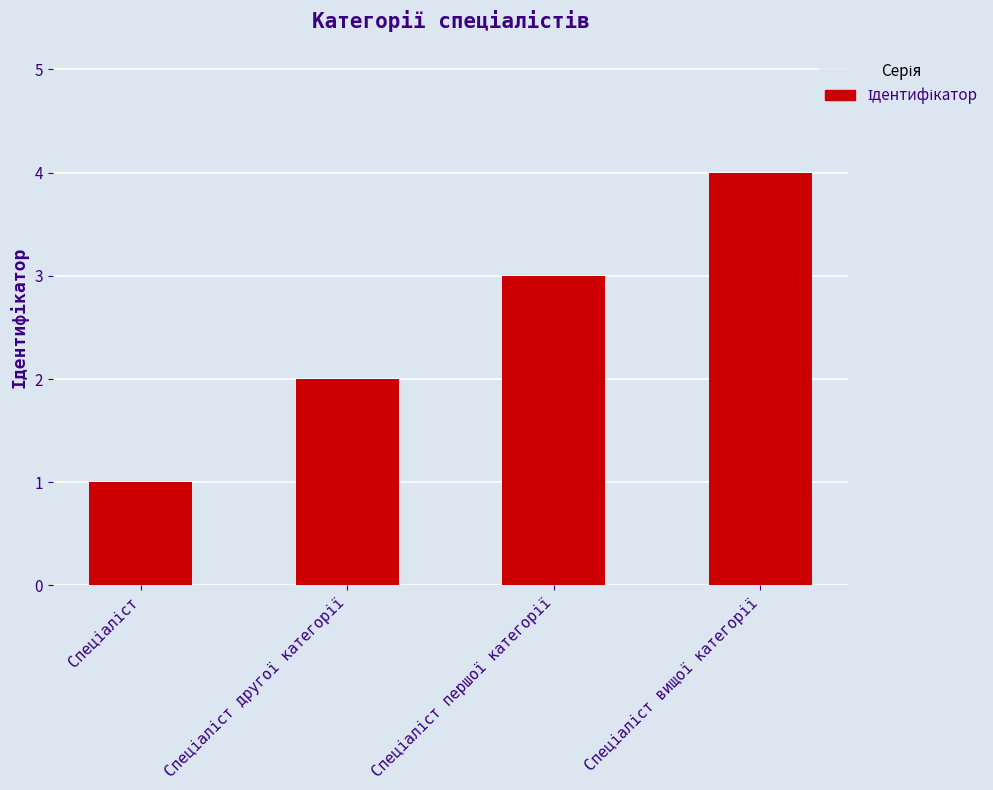

What is the greatest value displayed?

4